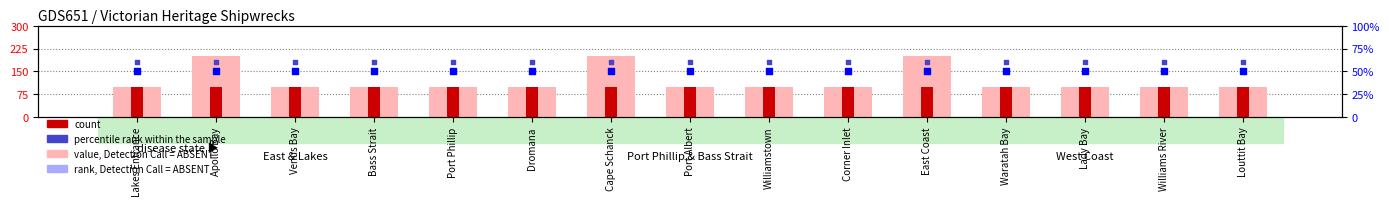

At how many categories does at least one series exceed 0?

15